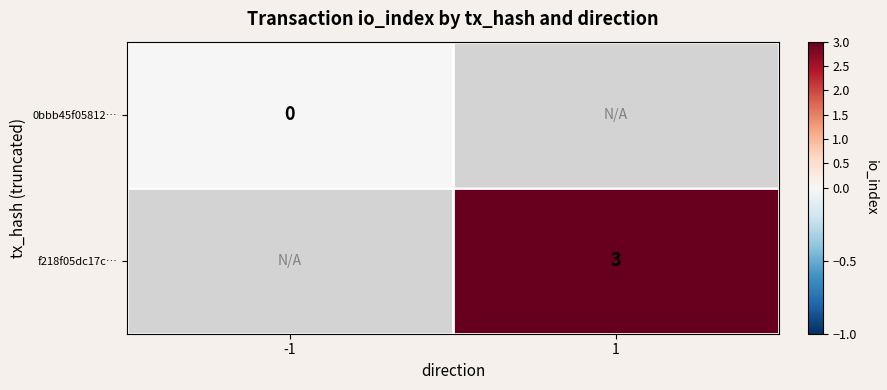

The value of f218f05dc17c… at 1 is 1. True or false?

False